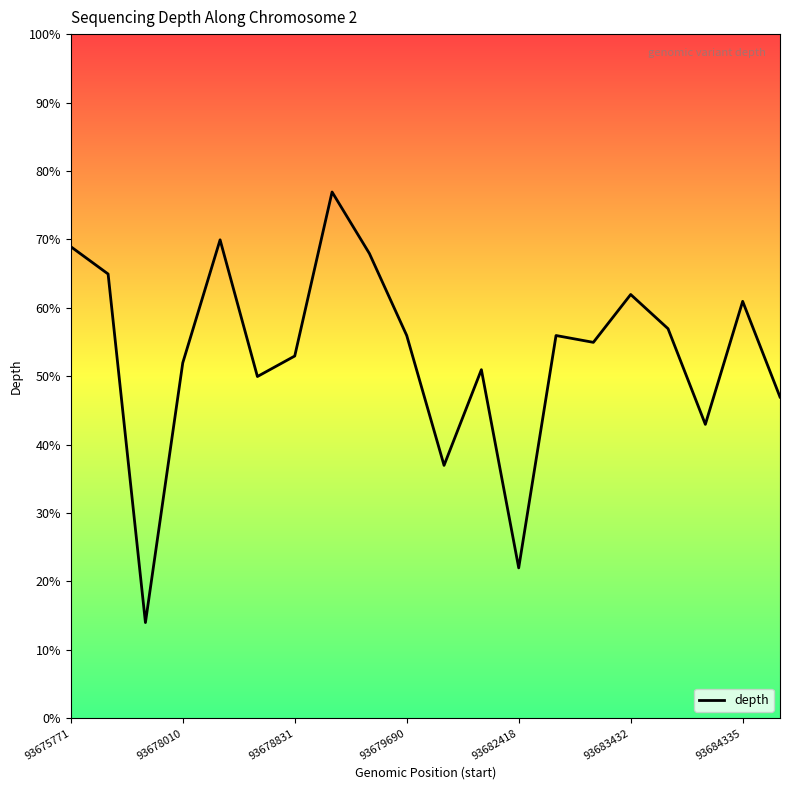

What is the difference between the maximum and minimum values?

63